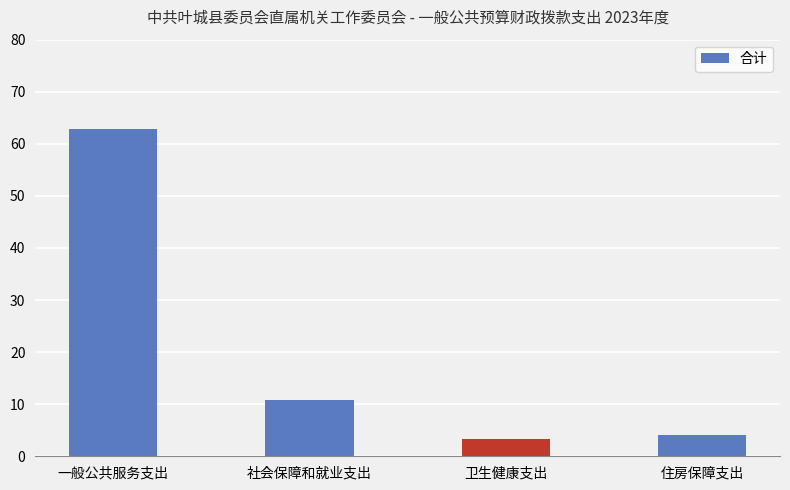

What is the label of the 1st bar from the right?

住房保障支出